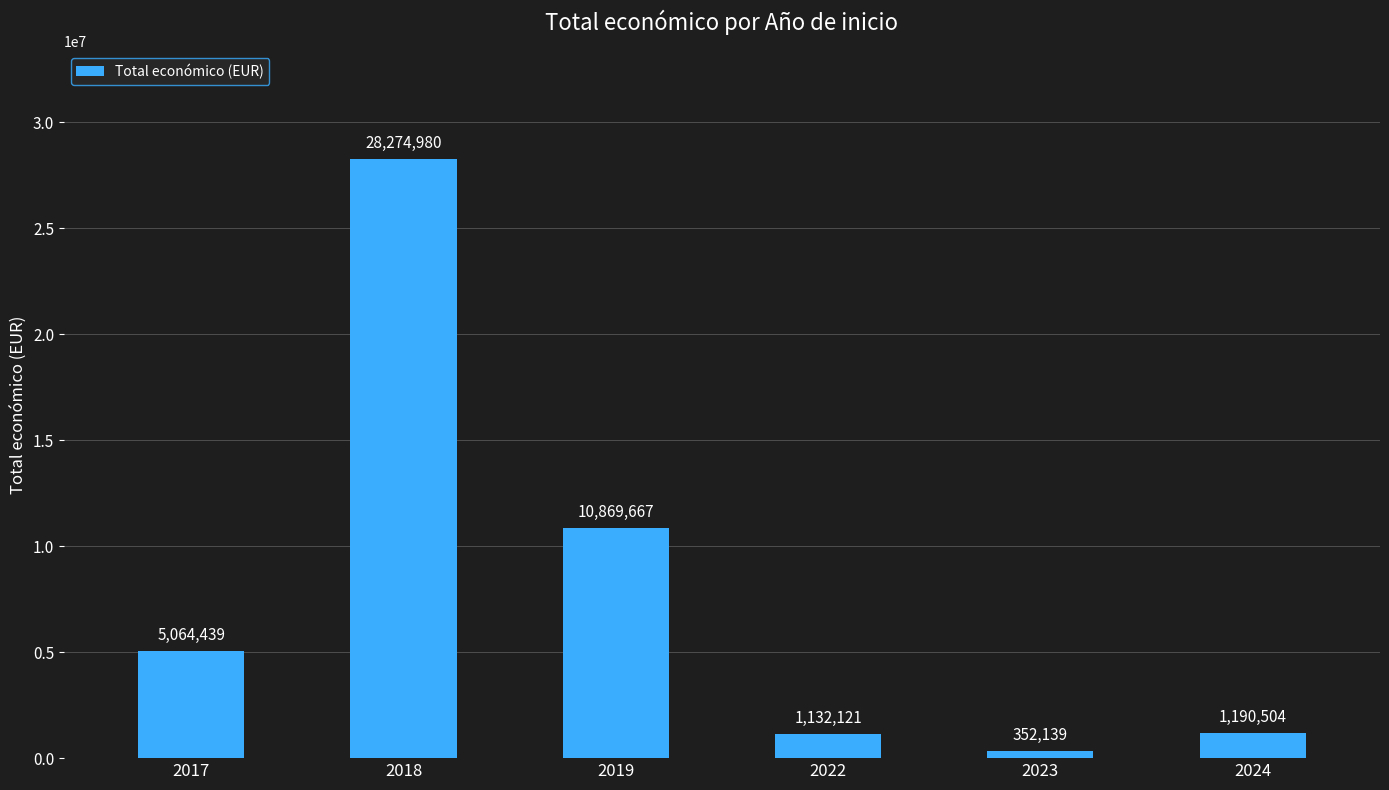

How many distinct data groups are displayed?

1